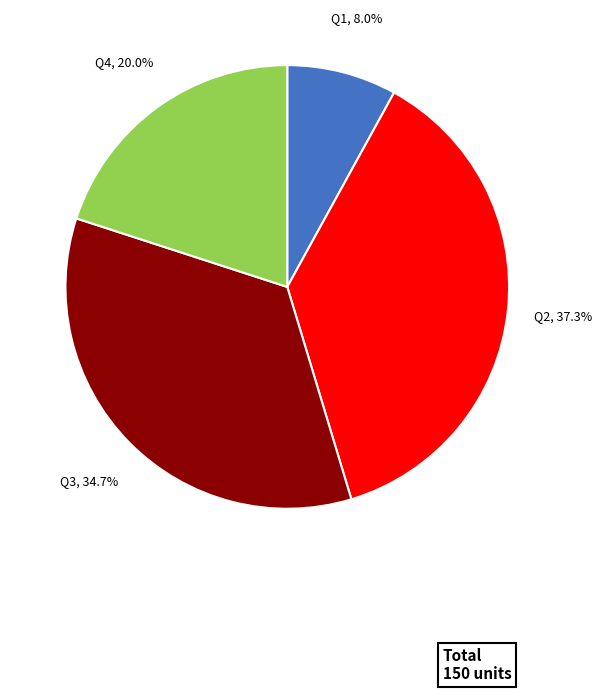

Count the number of slices in the pie.

4